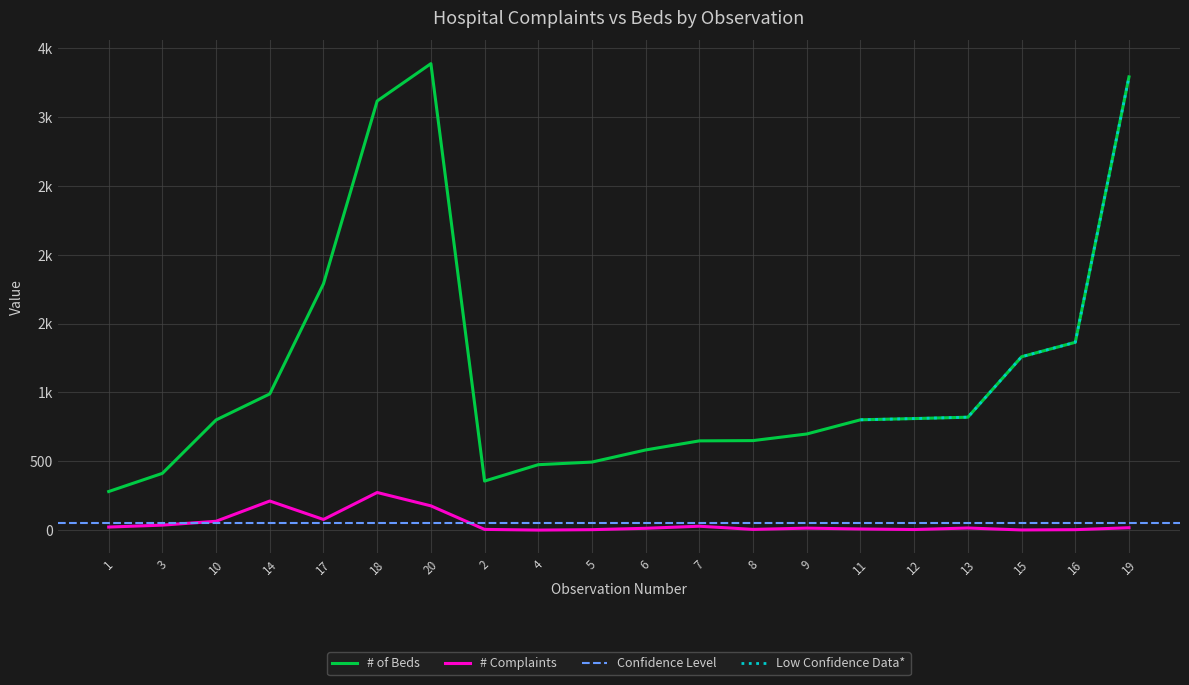

List the labels in order of # Complaints value, smallest first.

4, 15, 5, 16, 12, 2, 8, 11, 6, 9, 13, 19, 1, 7, 3, 10, 17, 20, 14, 18